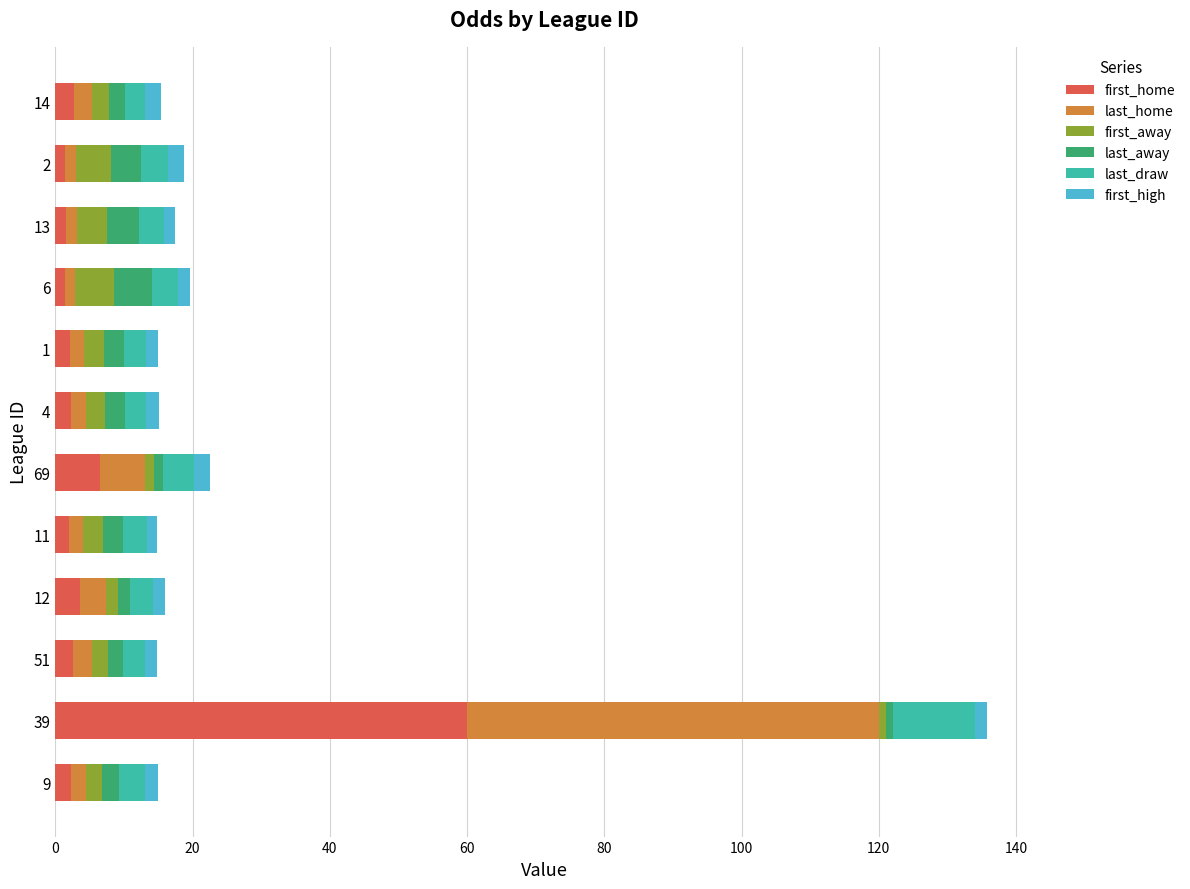

What is the maximum value for first_home?

60.0